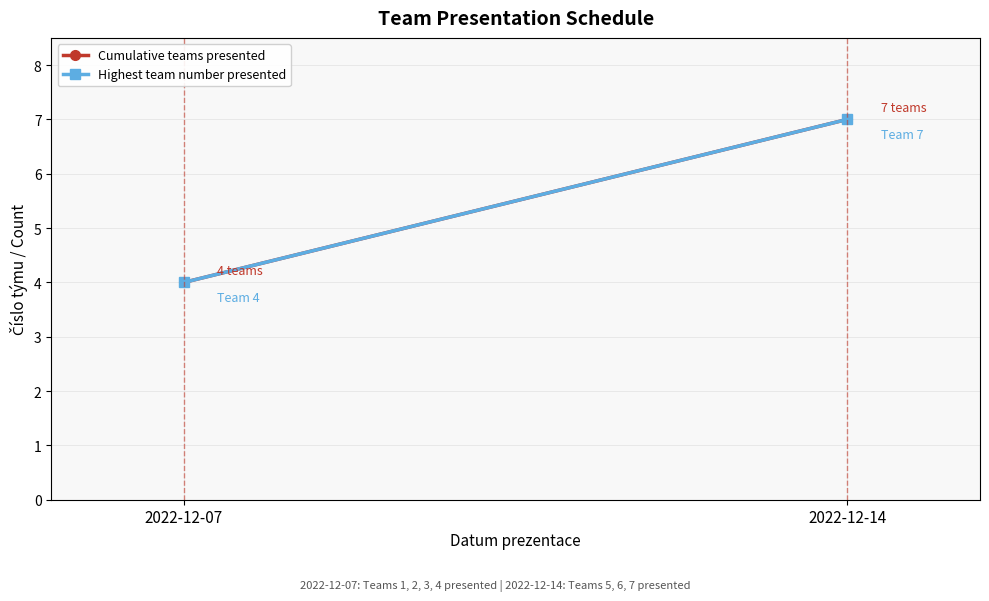

True or false: Highest team number presented has a value of 2 at 2022-12-07.

False